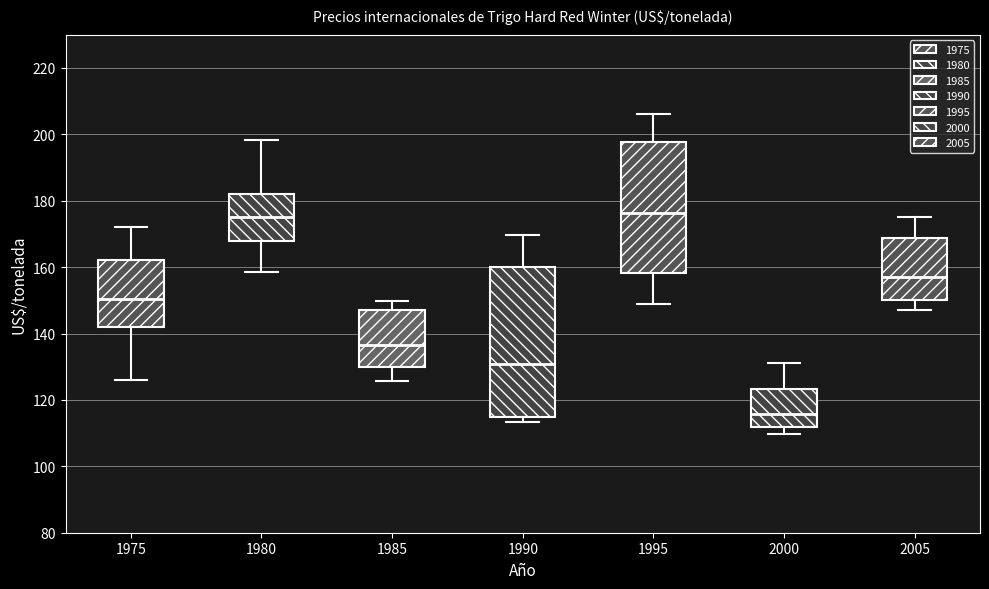

Reading left to right, transcribe this box plot: for each box, give where its median line is, the range the box spans, and where its two whiskers end, as read against the y-axis. The values are not printed on the chart, so give them approximately, as read against the axis.

1975: median 150, box 142 to 162, whiskers 126 to 172
1980: median 174, box 168 to 182, whiskers 158 to 198
1985: median 136, box 130 to 148, whiskers 126 to 150
1990: median 130, box 114 to 160, whiskers 114 (just below the box's lower edge) to 170
1995: median 176, box 158 to 198, whiskers 148 to 206
2000: median 116, box 112 to 124, whiskers 110 to 132
2005: median 158, box 150 to 168, whiskers 146 to 176